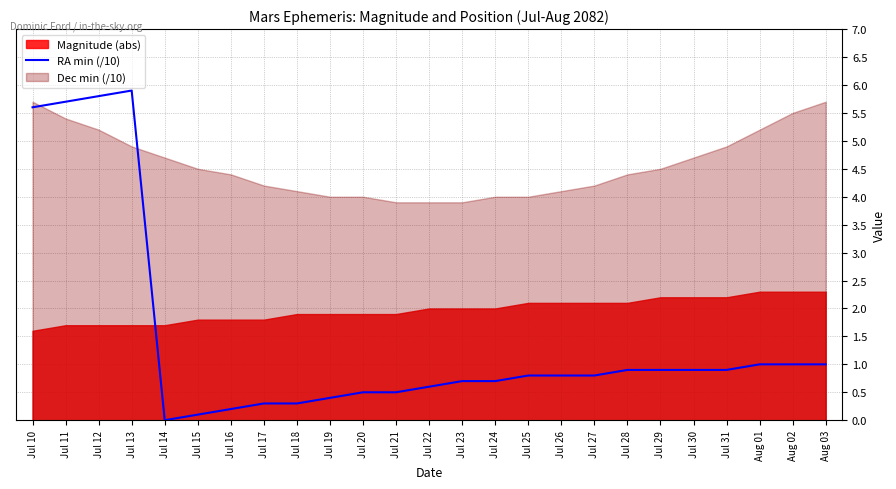

What is the difference between the second highest and minimum values?

5.8